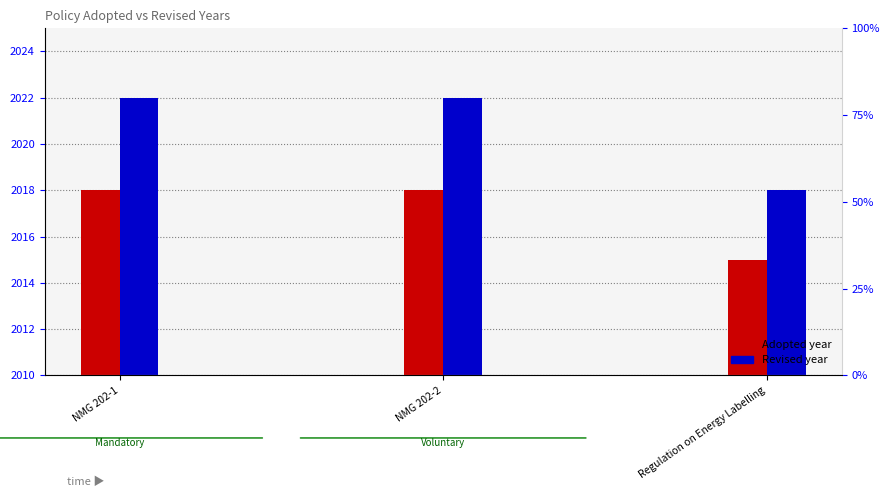

What is the total value across all series at NMG 202-1?

4040